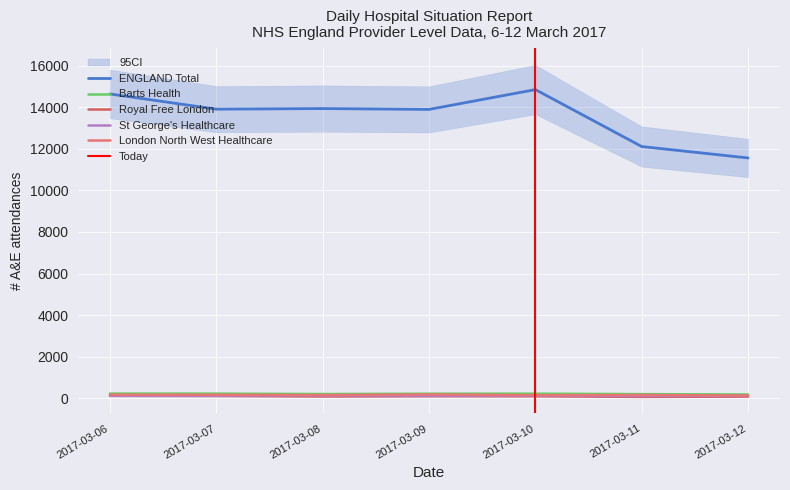

What is the sum of the St George's Healthcare NHS Trust values at 2017-03-11 and 2017-03-12?

226